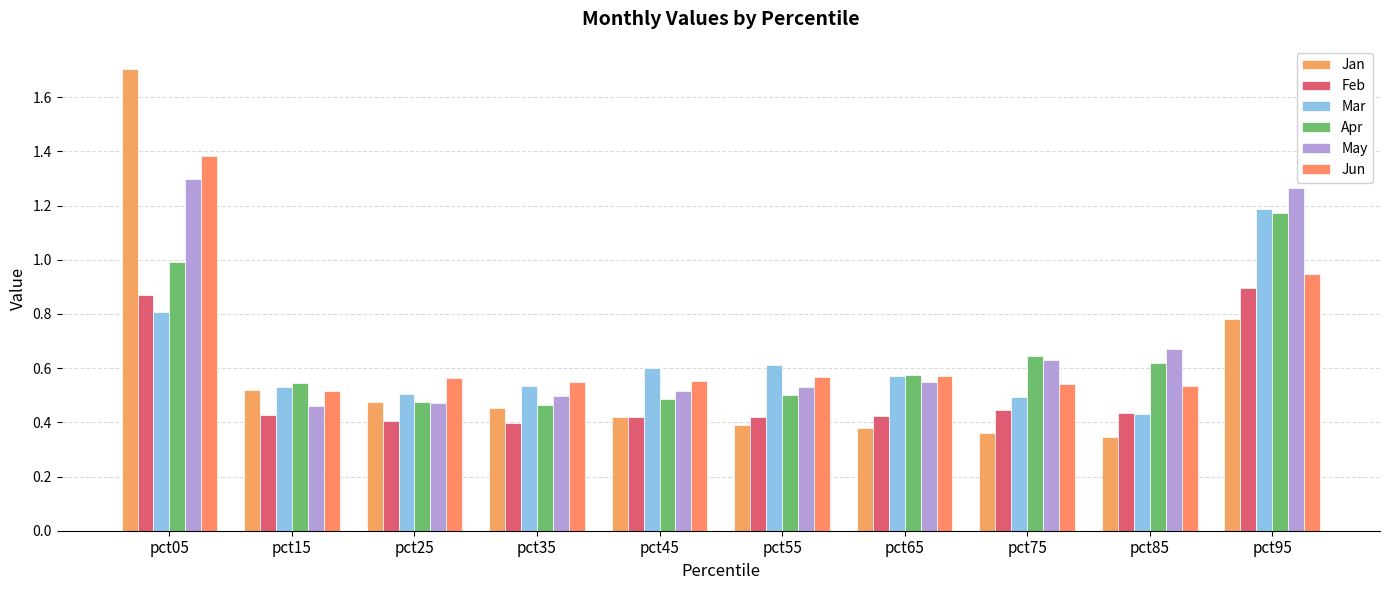

How many groups of bars are there?

10